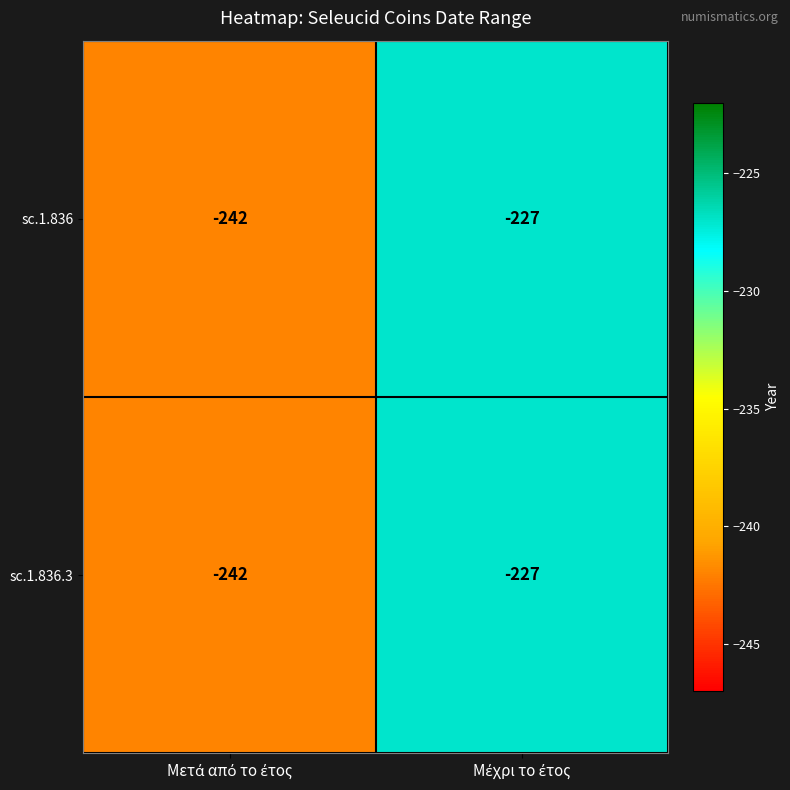

What is the average value of the sc.1.836 series?

-234